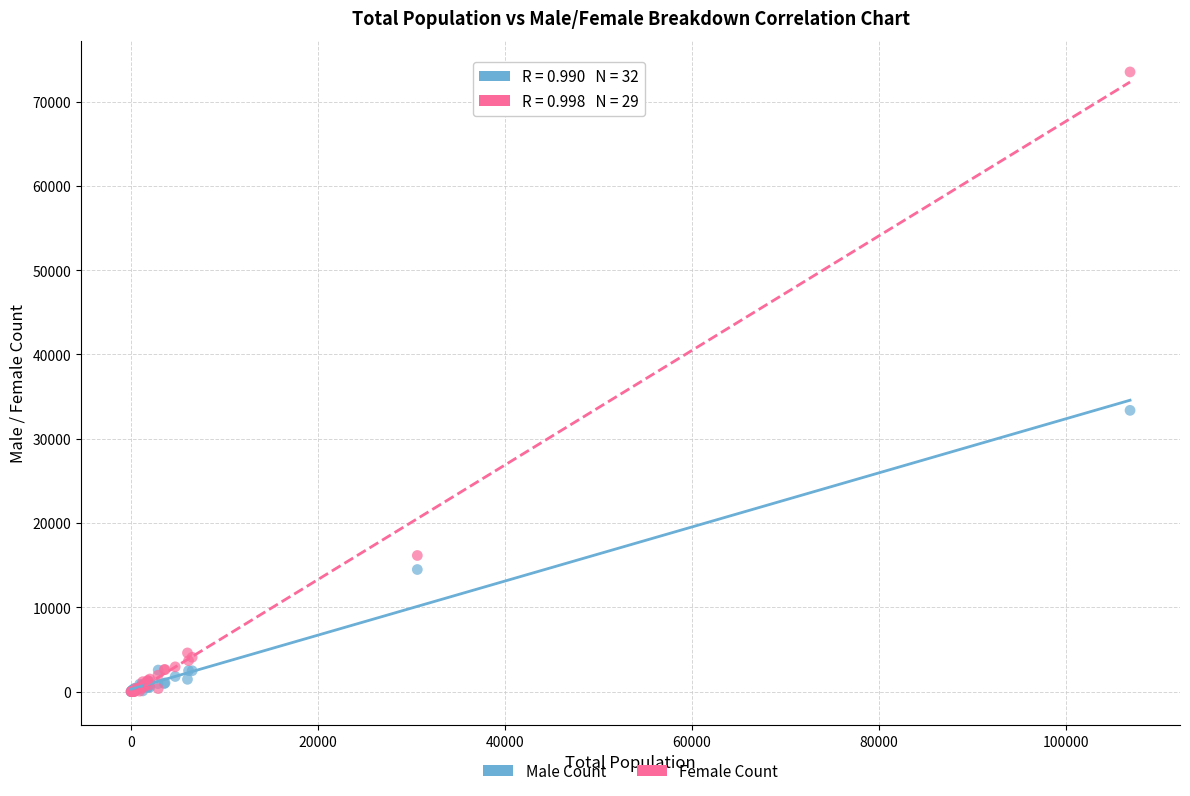

Across all series, what Y value is closest to 36757?

33369